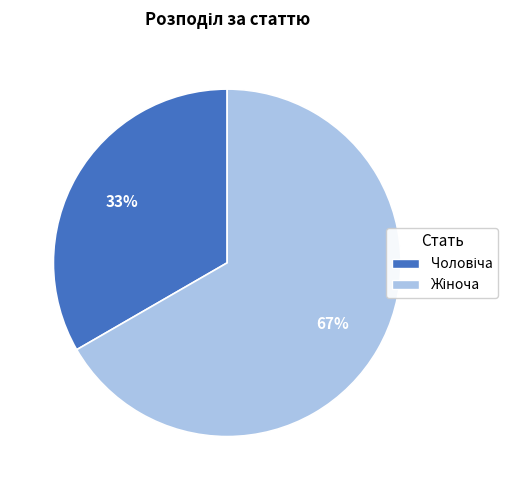

To the nearest percent, what is the average slice percentage?

50%